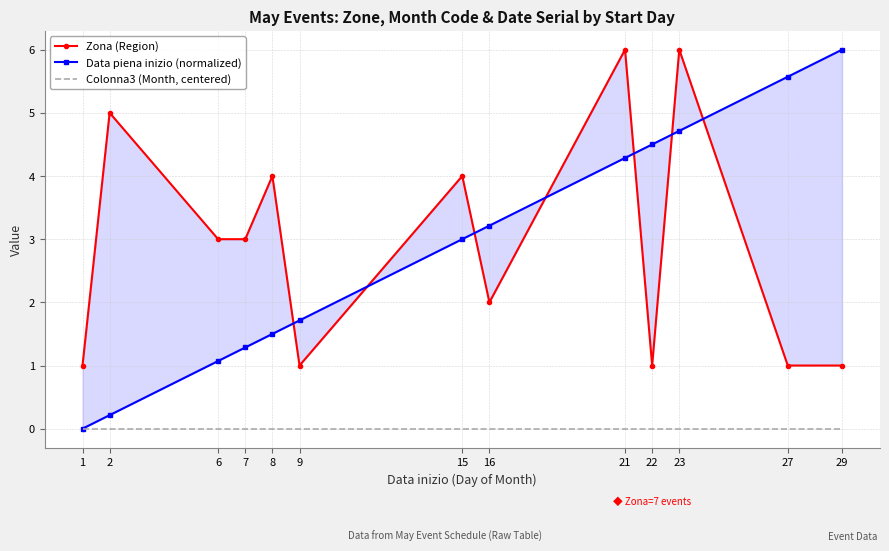

List the series in order of their peak value, lowest first.

Colonna3 (Month, centered), Zona (Region), Data piena inizio (normalized)